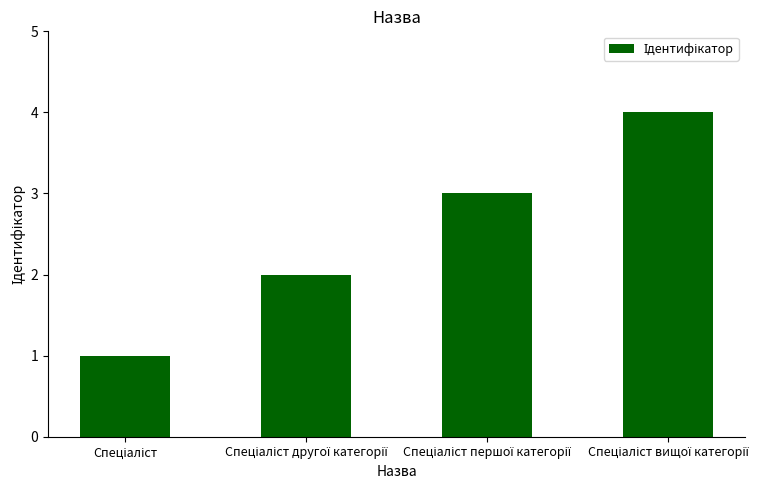

Count the number of categories in the chart.

4